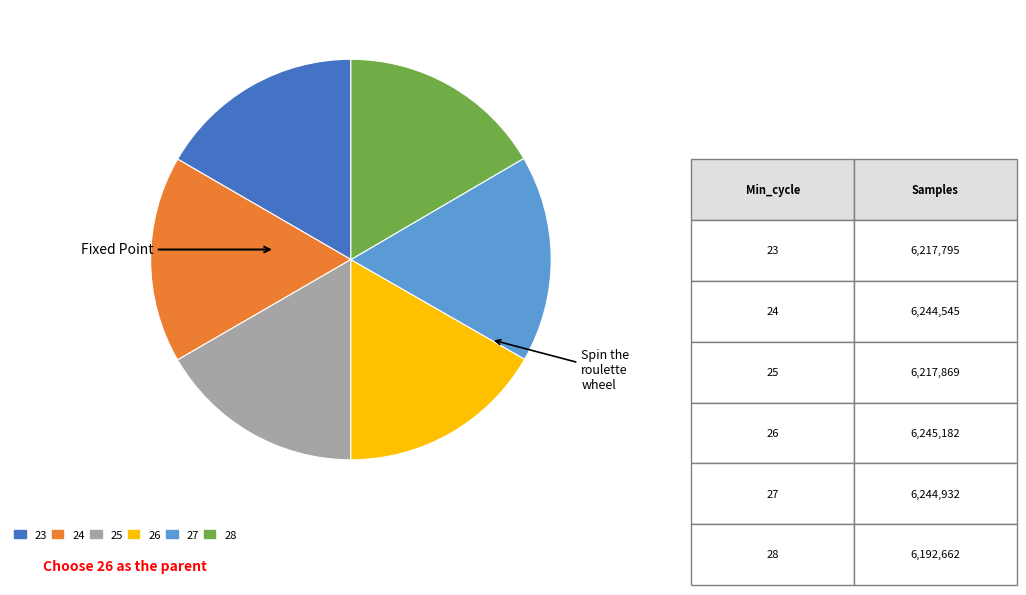

Is it true that 25 is 2% of the pie?

False